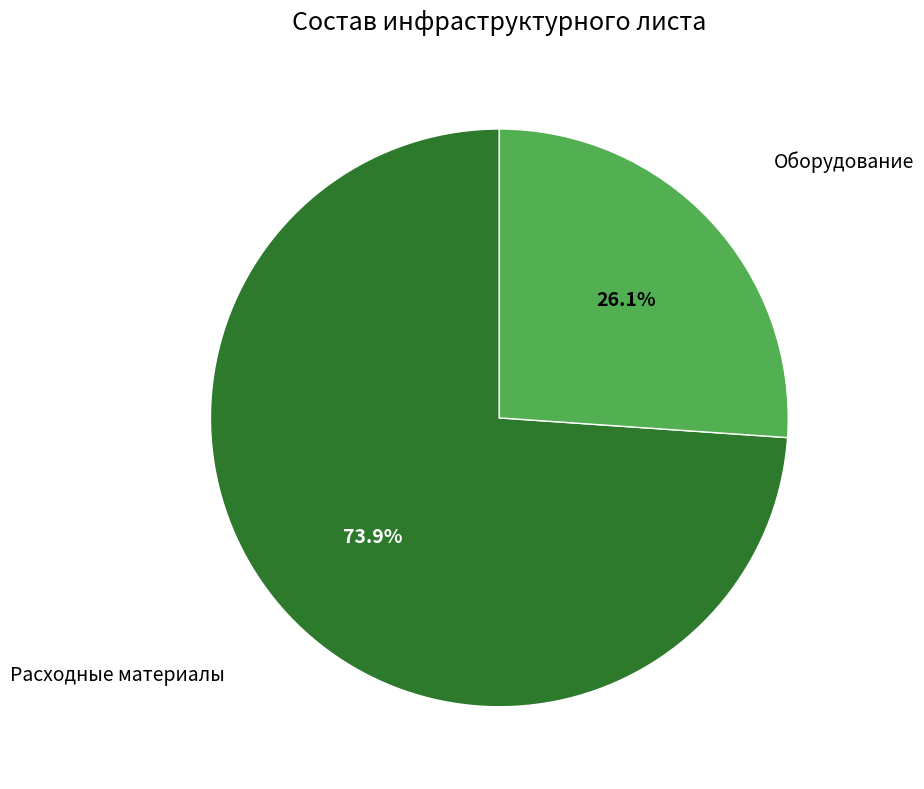

Does any single category account for the majority?

Yes